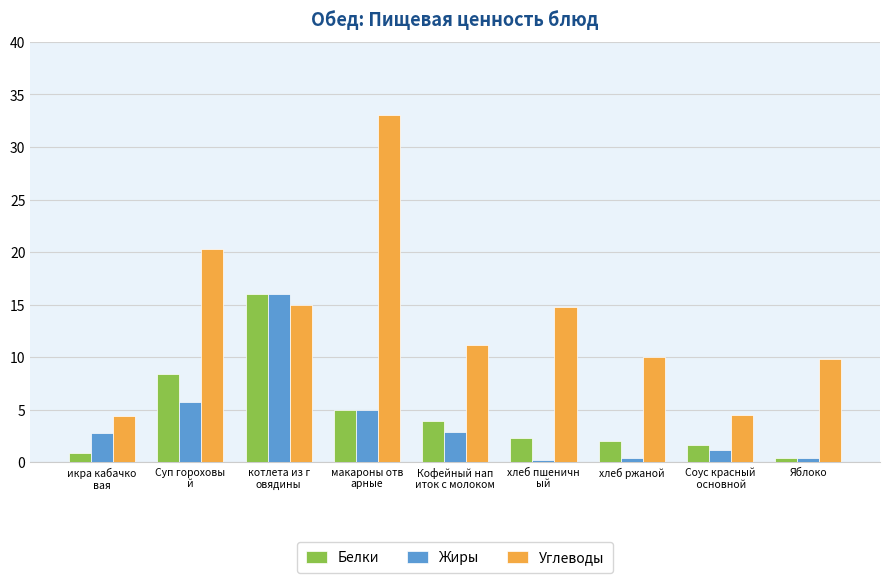

Which series has the largest range (max minus min)?

Углеводы